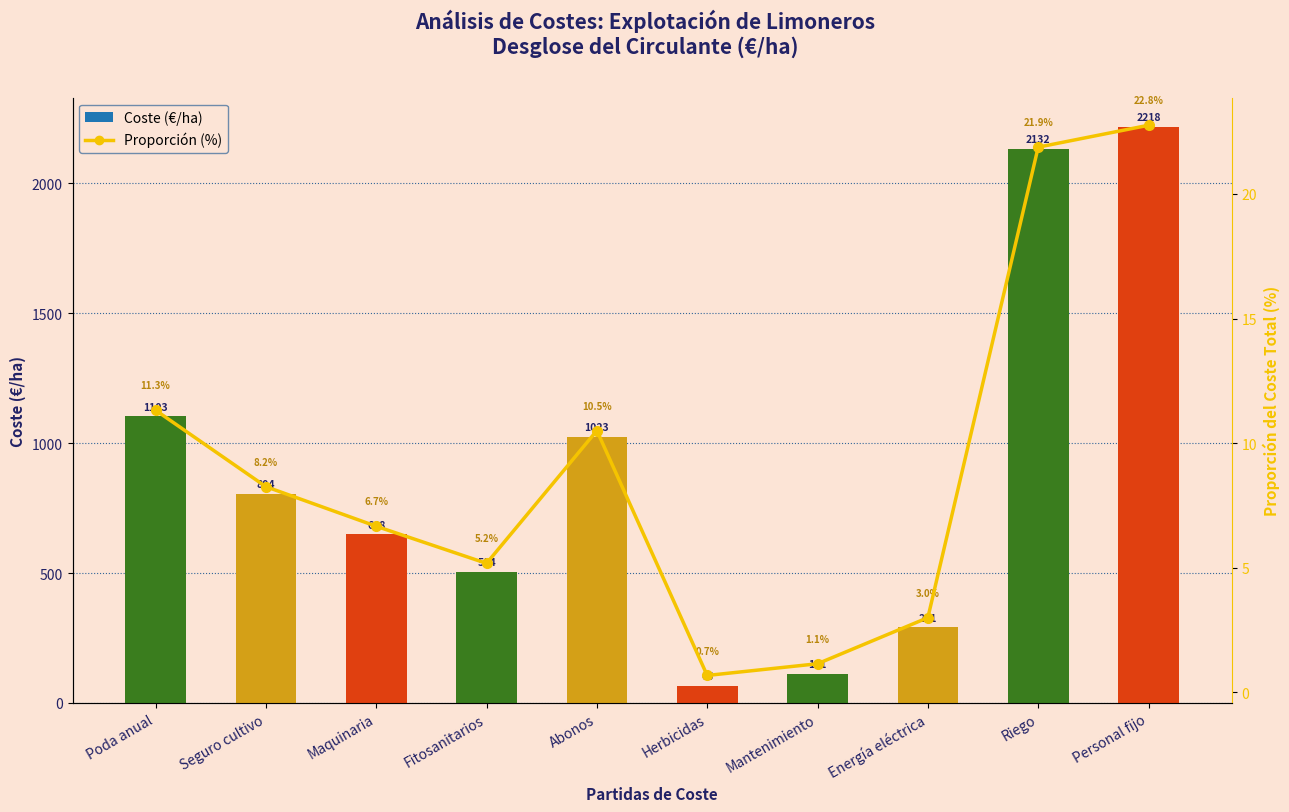

How many groups of bars are there?

10